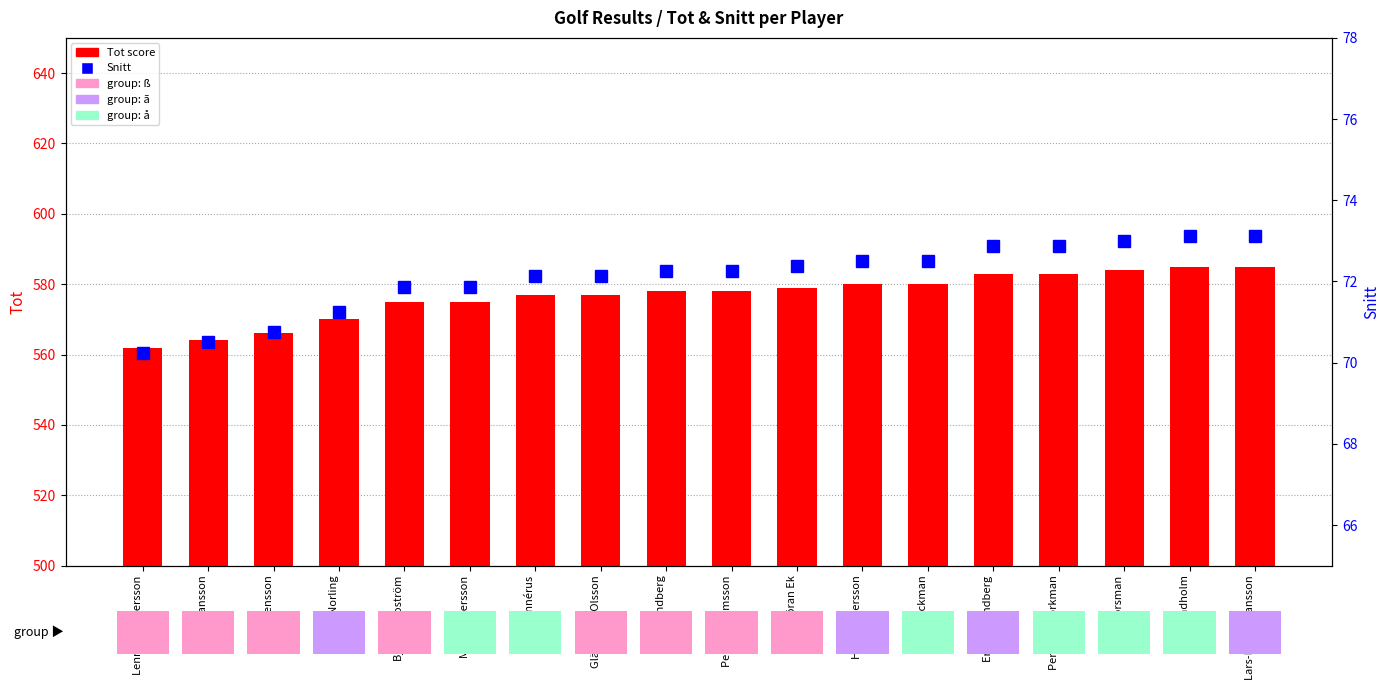

What are all the series names shown in the legend?

Tot score, Snitt